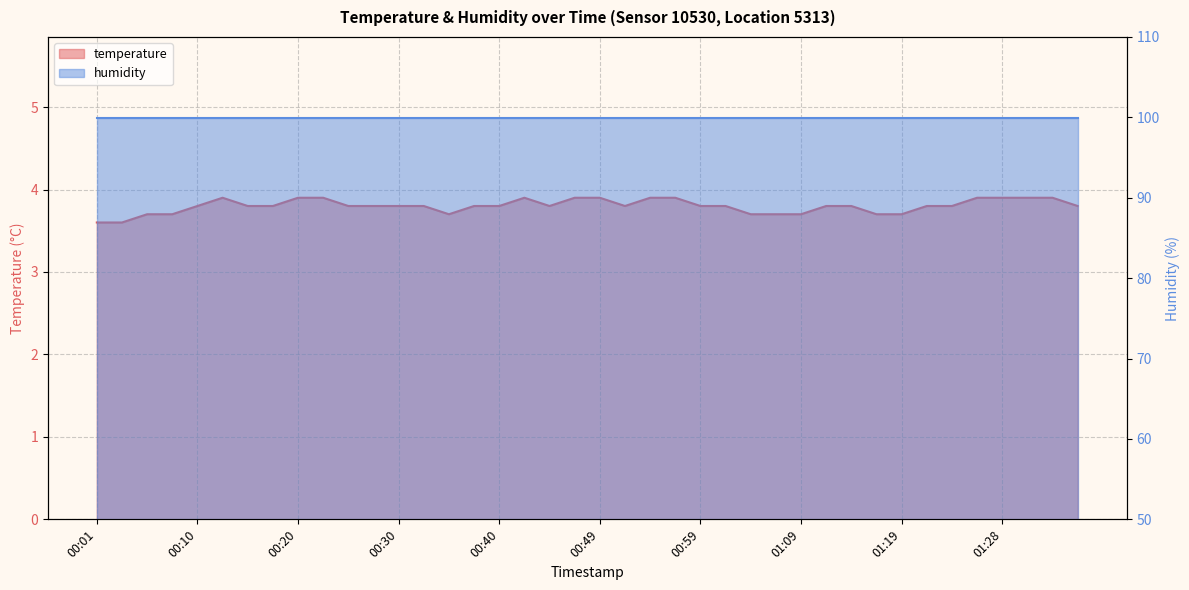

Reading left to right, what are all the values shown in this chart?

00:01=3.6	00:03=3.6	00:06=3.7	00:08=3.7	00:10=3.8	00:13=3.9	00:15=3.8	00:18=3.8	00:20=3.9	00:23=3.9	00:25=3.8	00:28=3.8	00:30=3.8	00:32=3.8	00:35=3.7	00:37=3.8	00:40=3.8	00:42=3.9	00:45=3.8	00:47=3.9	00:49=3.9	00:52=3.8	00:54=3.9	00:57=3.9	00:59=3.8	01:02=3.8	01:04=3.7	01:06=3.7	01:09=3.7	01:11=3.8	01:14=3.8	01:16=3.7	01:19=3.7	01:21=3.8	01:24=3.8	01:26=3.9	01:28=3.9	01:31=3.9	01:33=3.9	01:36=3.8